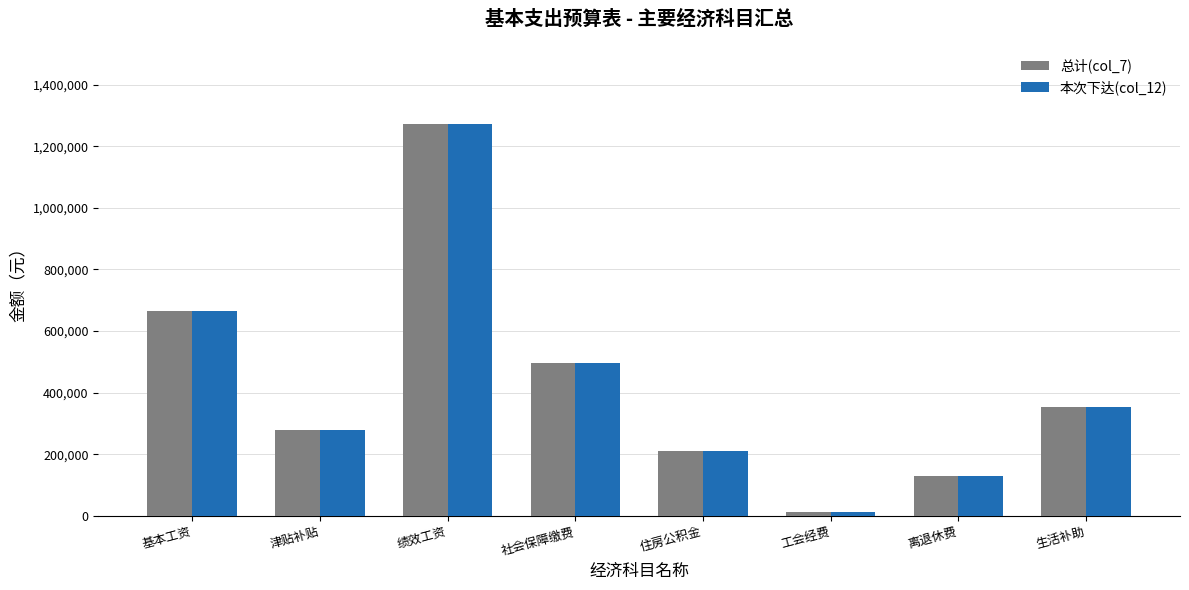

What position from the right is 社会保障缴费?

5